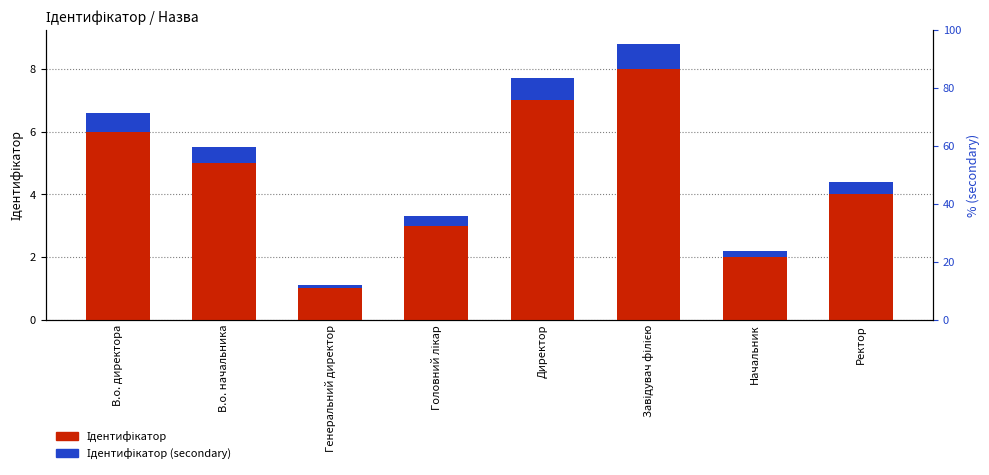

Count the Ідентифікатор (secondary) values in the range 0 to 1.

8